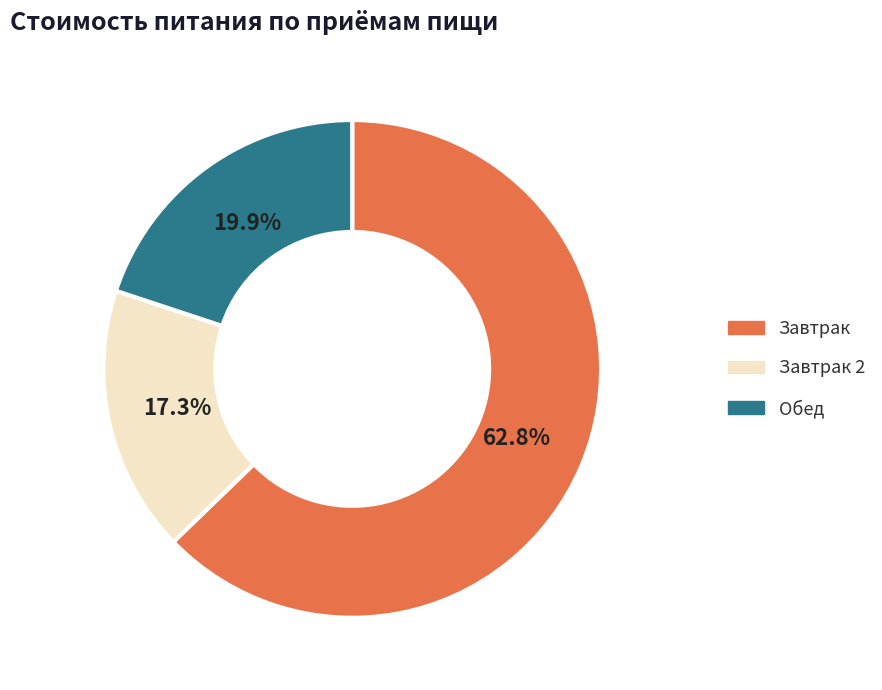

Which category has the smallest portion of the pie?

Завтрак 2